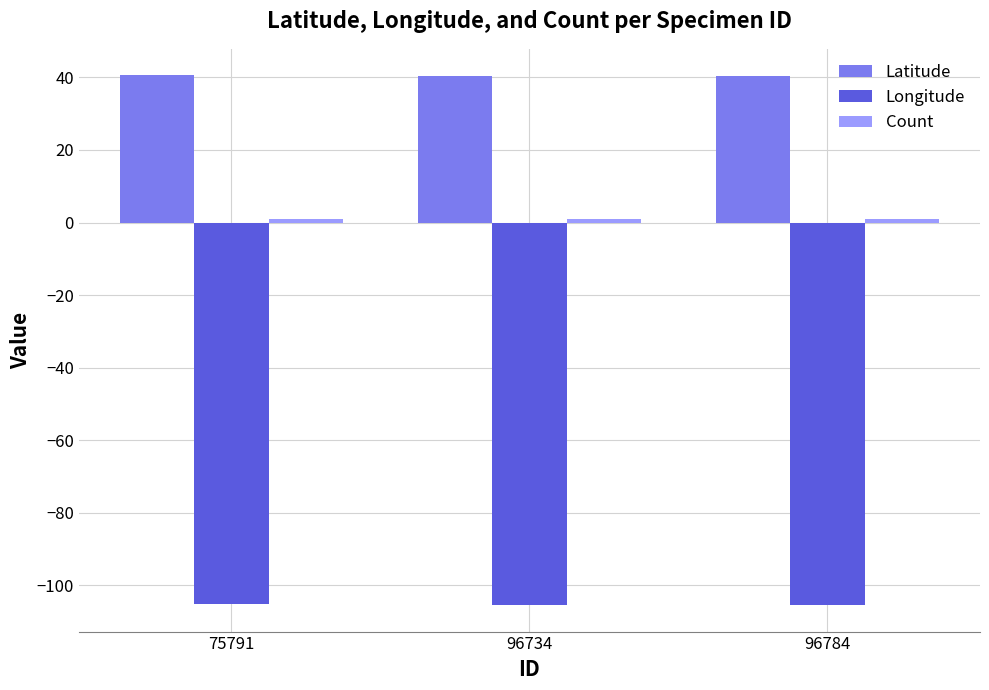

Is it true that Longitude equals -157.0 at 75791?

False